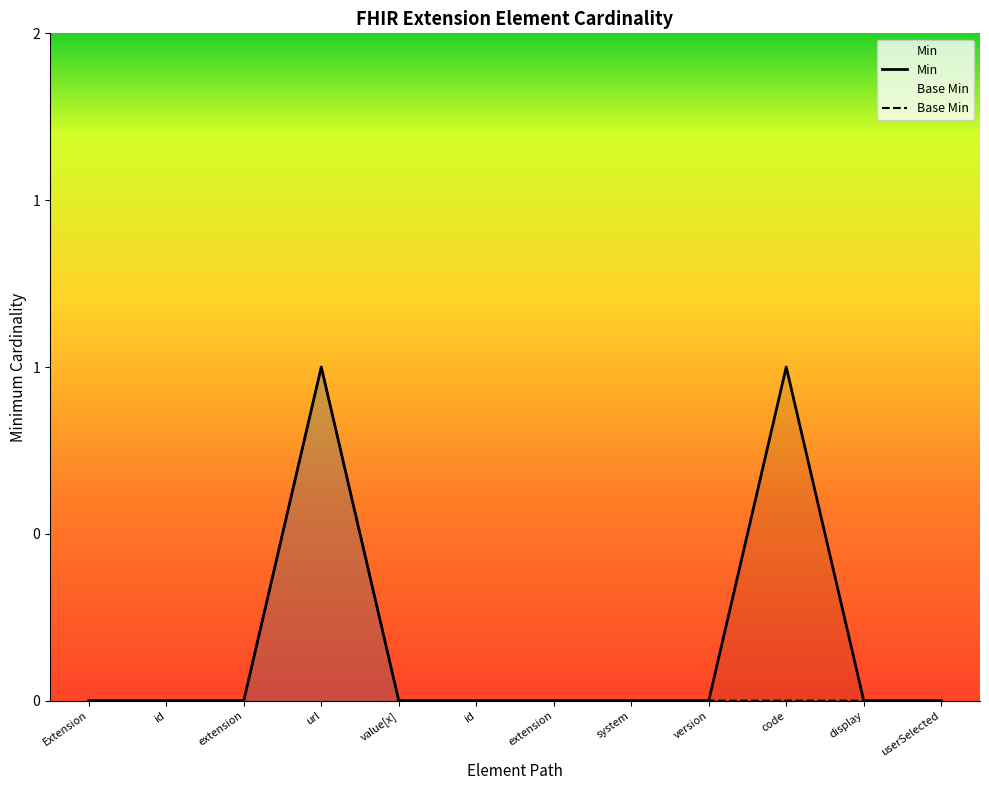

Between extension and url, which series saw the biggest shift?

Min